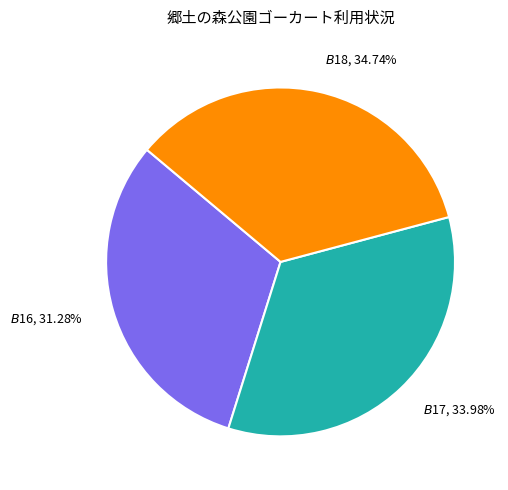

To the nearest percent, what is the combined percentage of $B$18 and $B$17?

69%